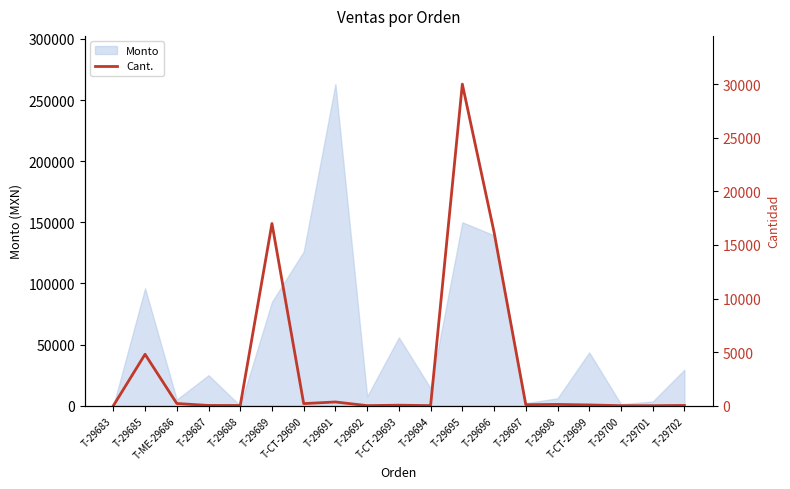

What is the value of the 3rd point from the left?

210